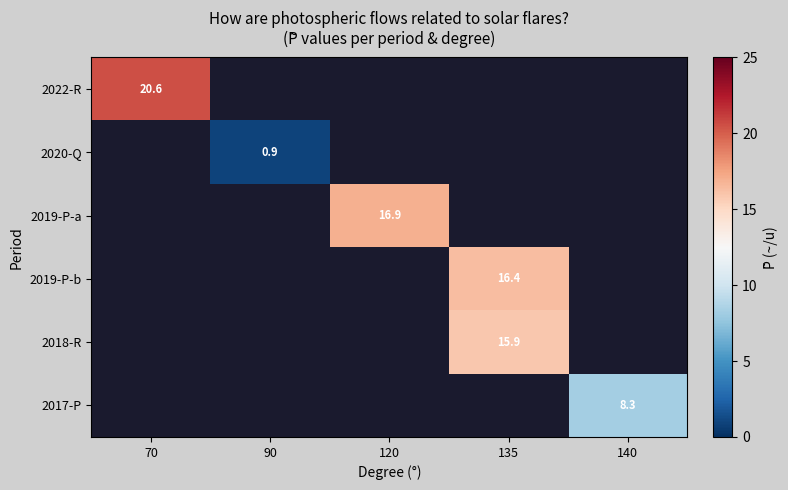

Is the value of 2022-R at 90 greater than the value of 2020-Q at 135?

No